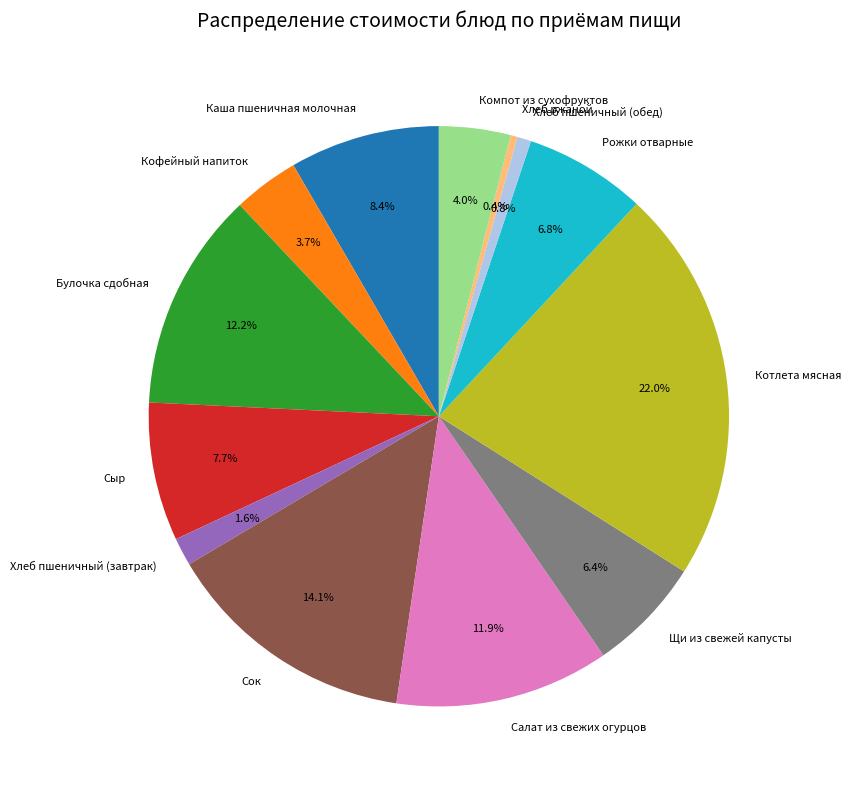

How many slices are in this pie chart?

13